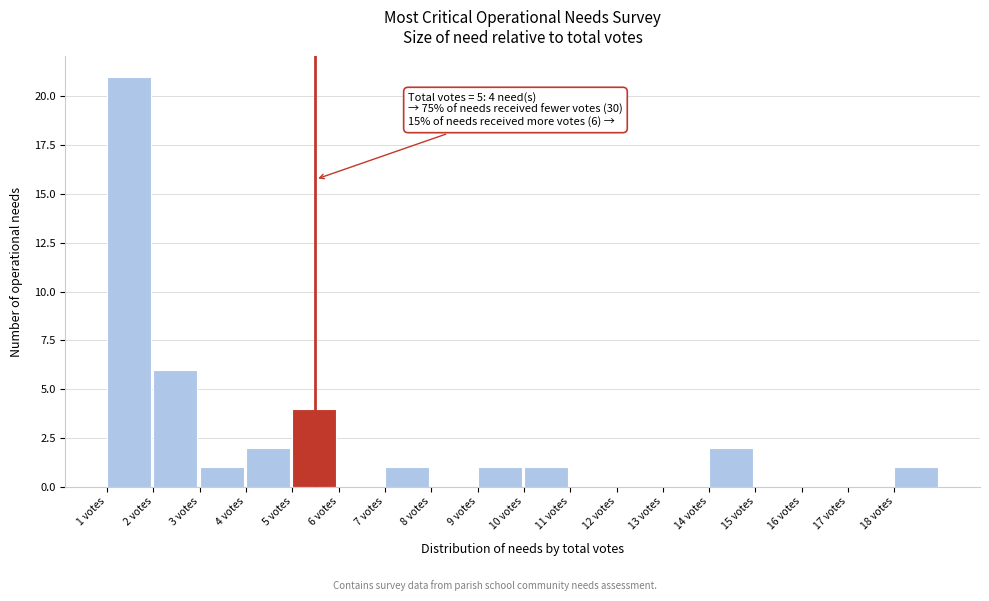

Which range on the x-axis has the tallest bar?

1 to 2